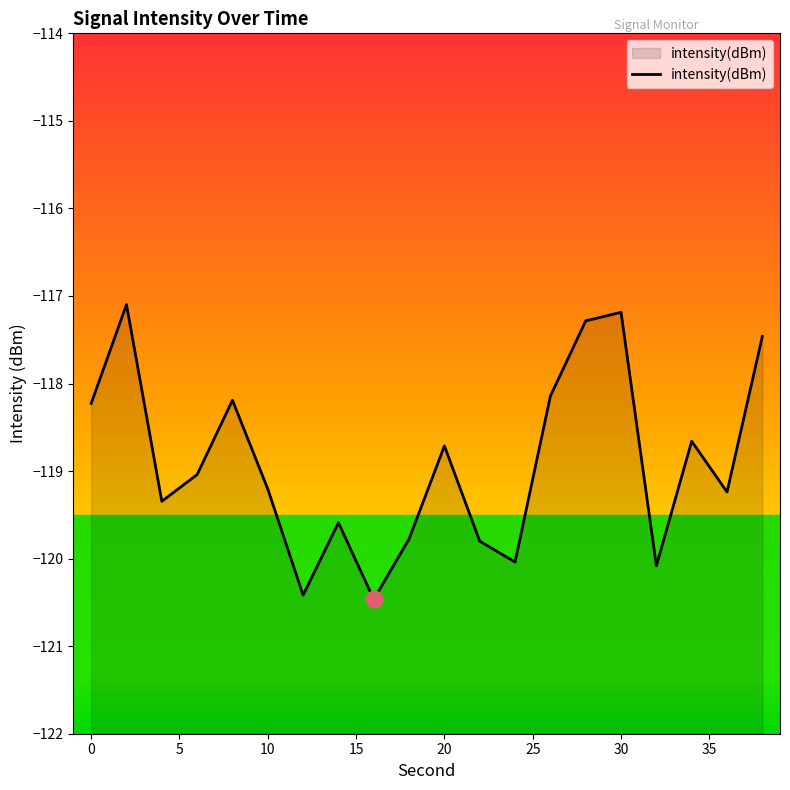

True or false: the data shows -117.2 at 30.

True